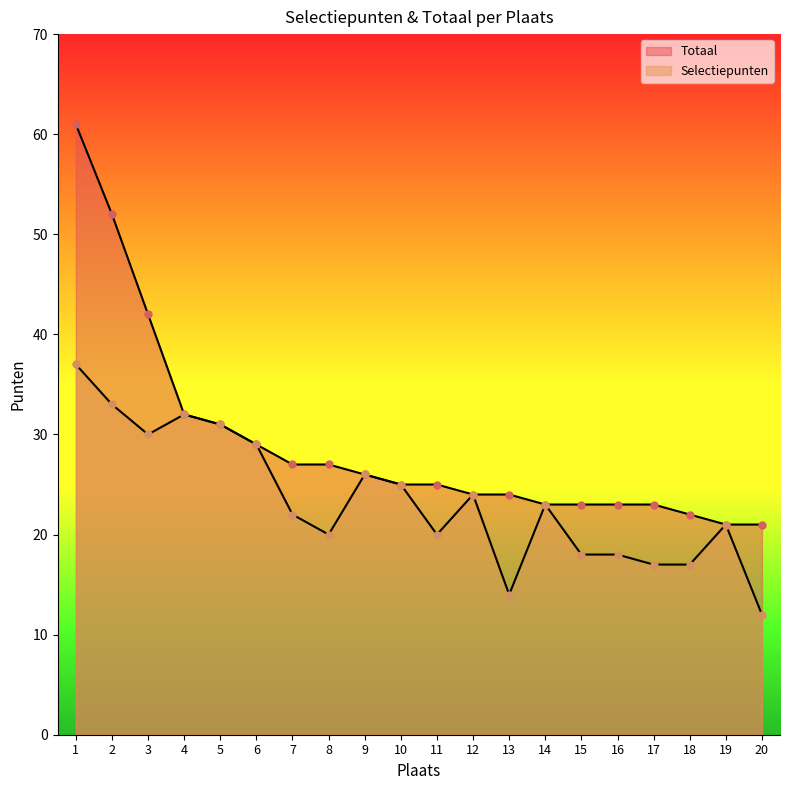

List the labels in order of Selectiepunten value, largest first.

1, 2, 4, 5, 3, 6, 9, 10, 12, 14, 7, 19, 8, 11, 15, 16, 17, 18, 13, 20